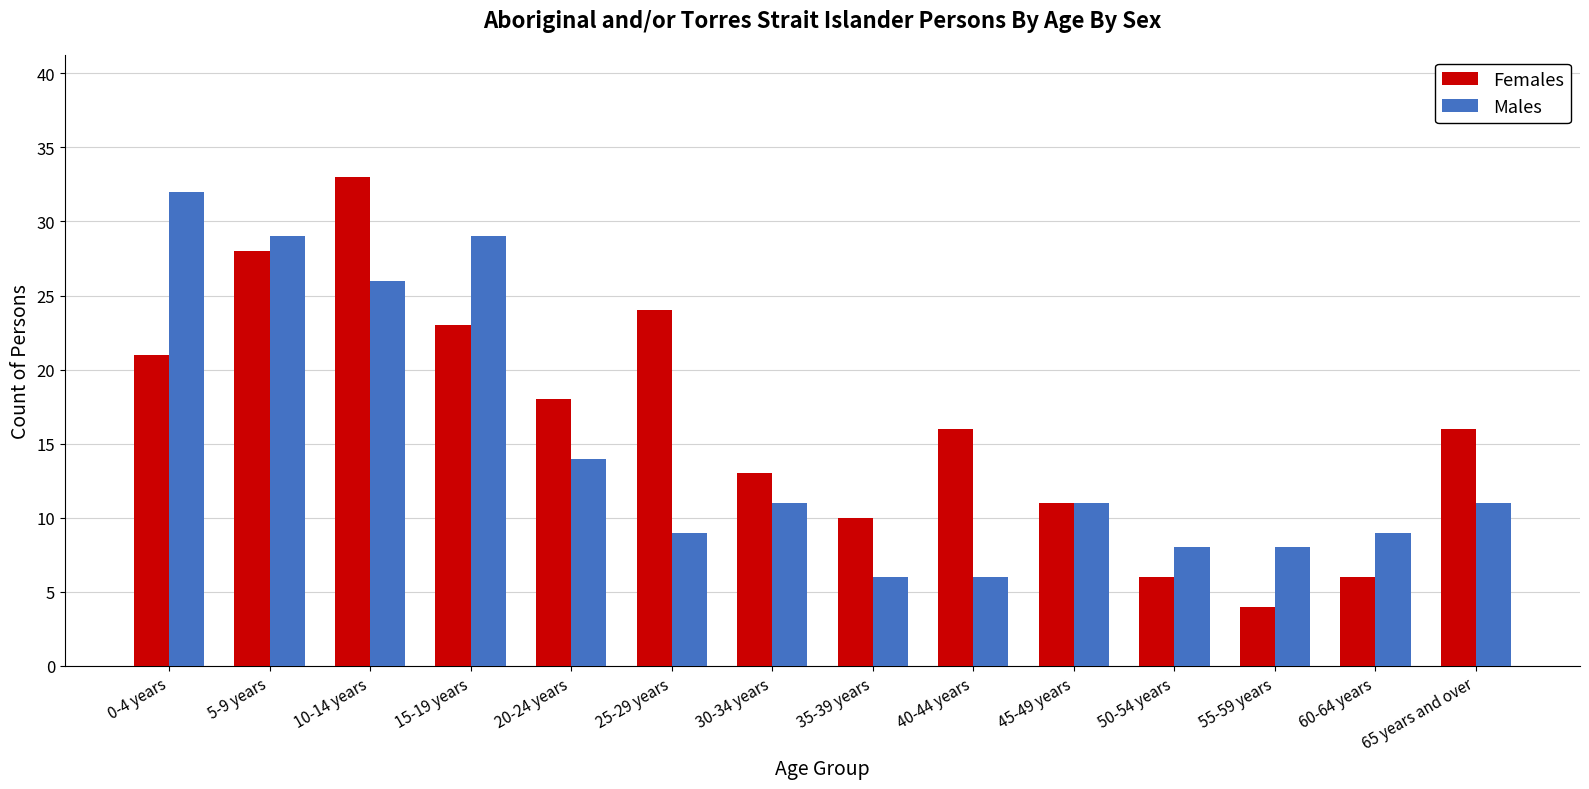

Is the value of Females at 60-64 years greater than the value of Males at 20-24 years?

No